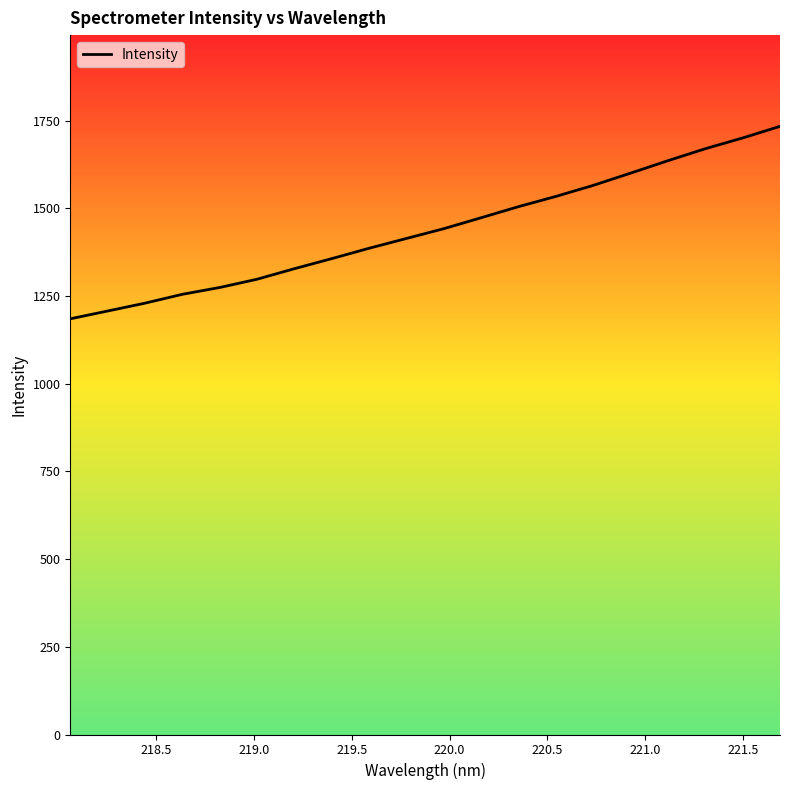

What is the difference between the maximum and minimum values?

548.6